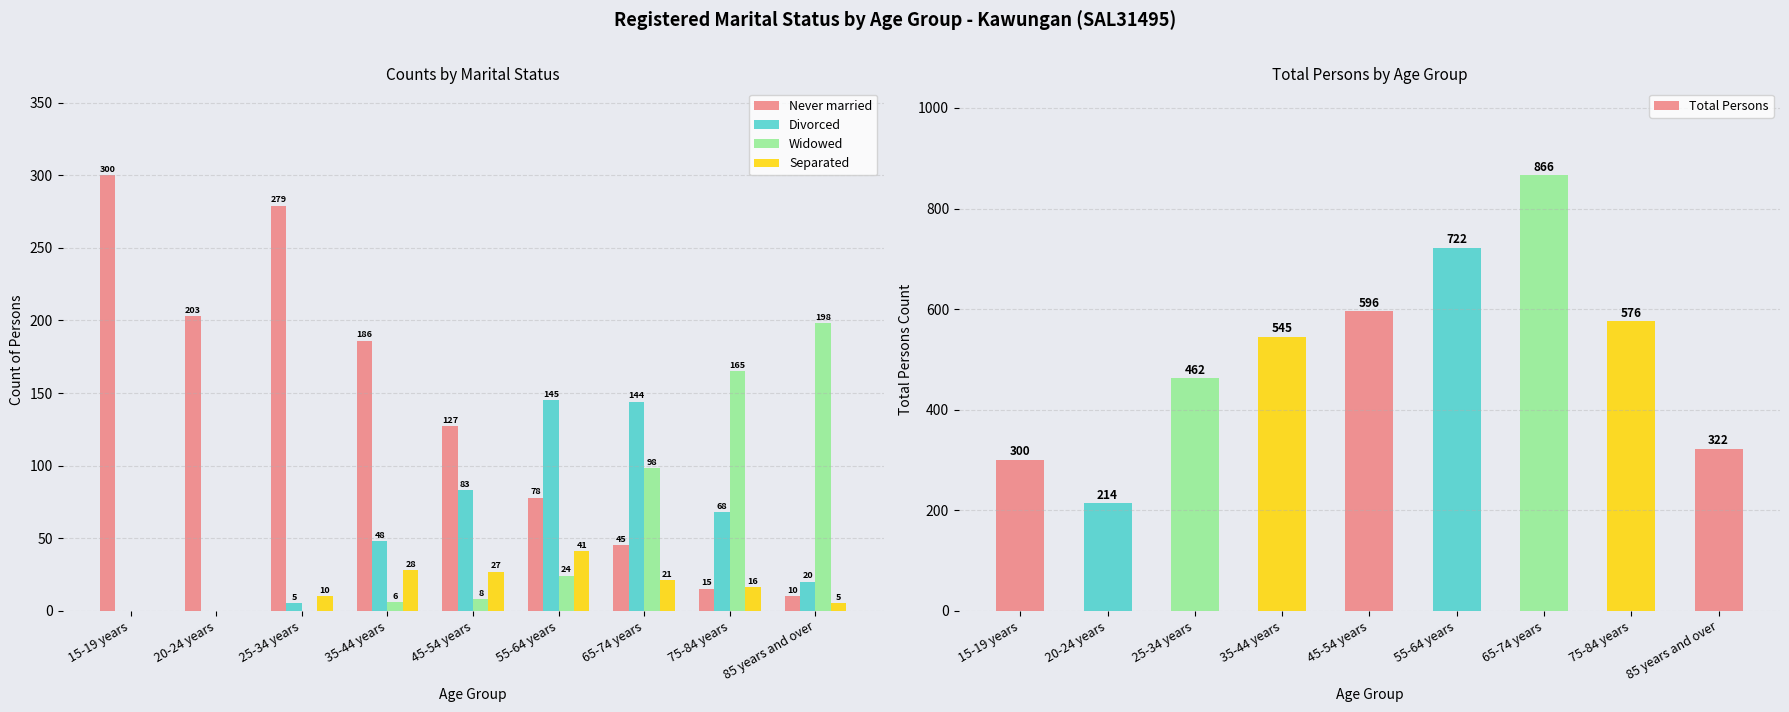

Is the value of Never married at 45-54 years greater than the value of Total Persons at 55-64 years?

No